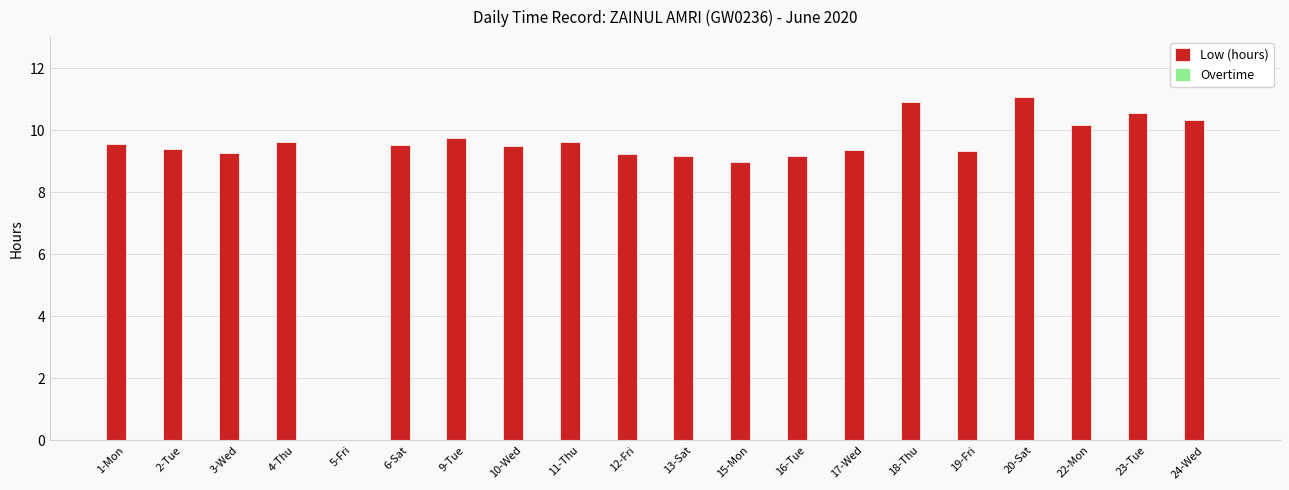

The value at 17-Wed is 9.3. True or false?

True